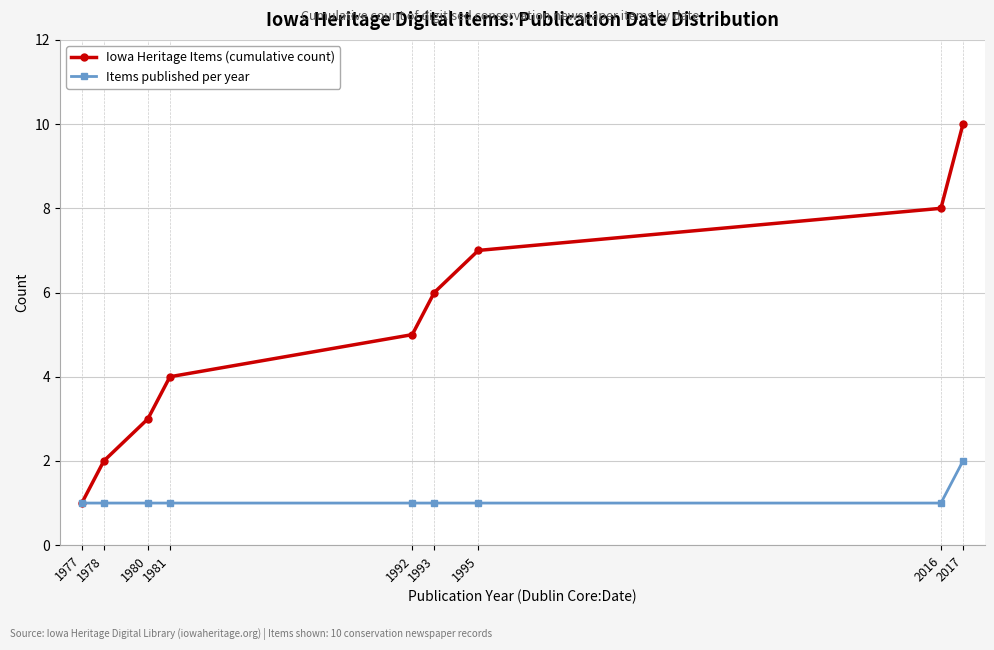

What is the value of the Iowa Heritage Items (cumulative count) point at the 2nd from the left?

2